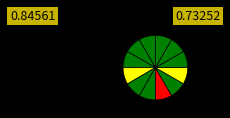

Count the number of slices in the pie.

12